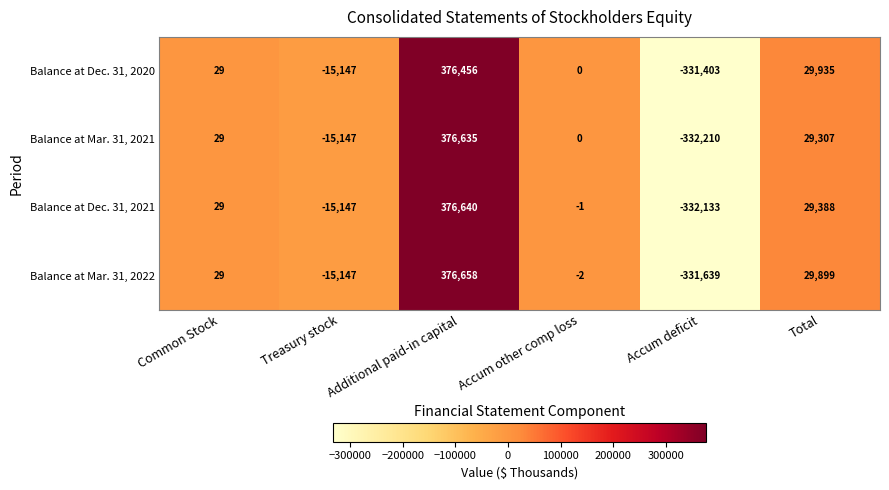

What is the difference between the maximum and minimum values in the Balance at Mar. 31, 2022 series?

708297